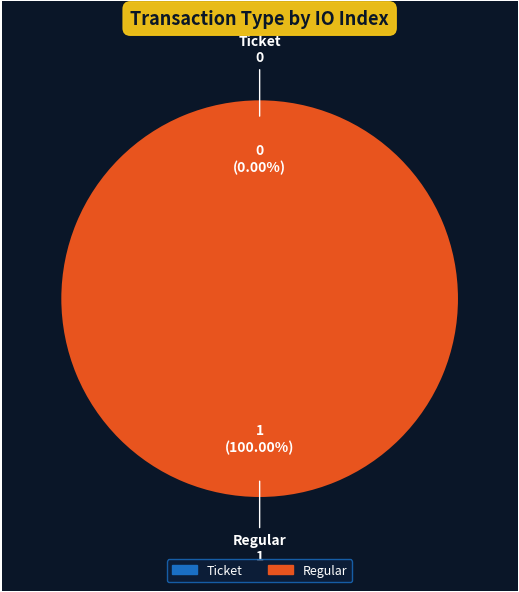

Rank the categories by value from highest to lowest.

Regular, Ticket